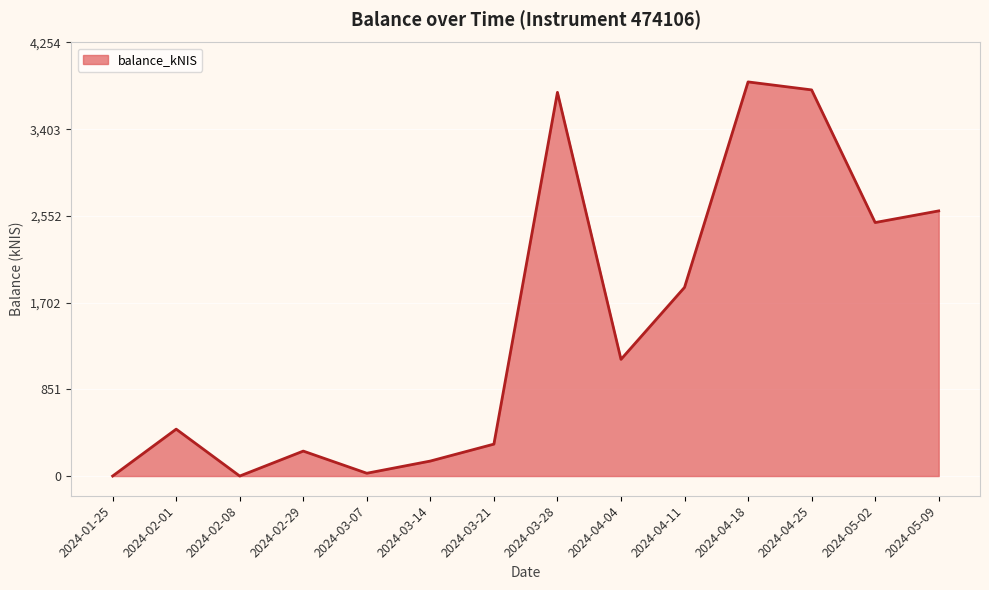

True or false: the data has more than 1 interior local peaks.

True